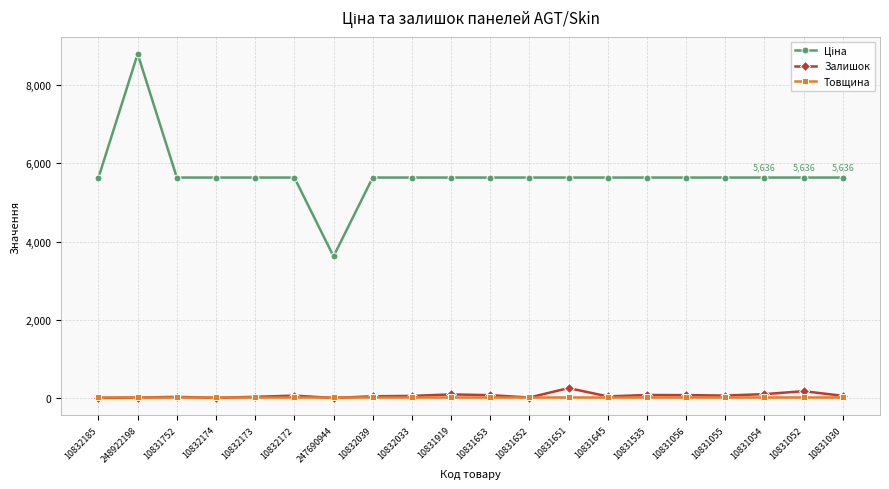

What is the label of the 11th point from the right?

10831919